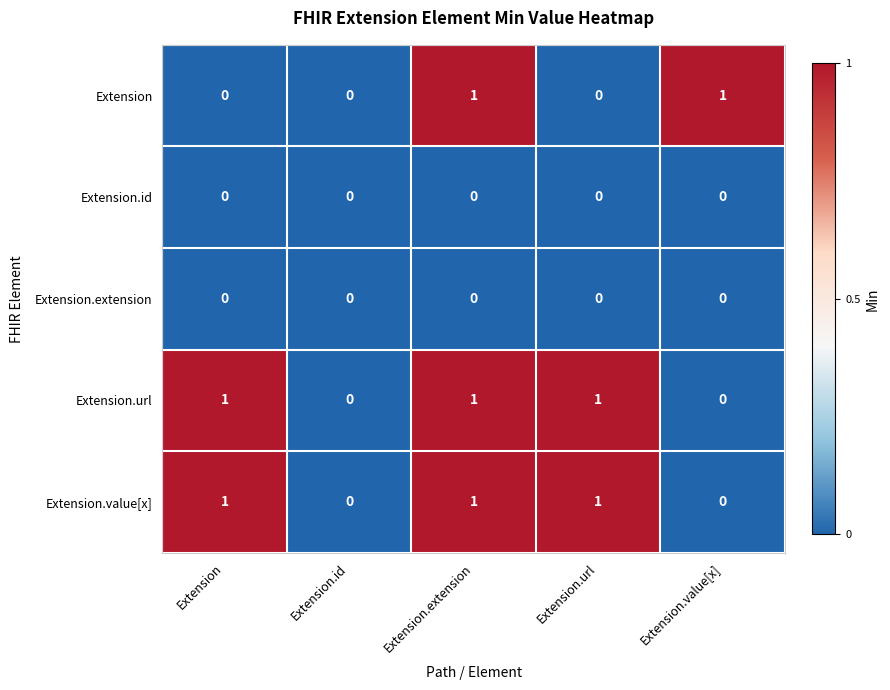

At which category is the sum across all series the highest?

Extension.extension